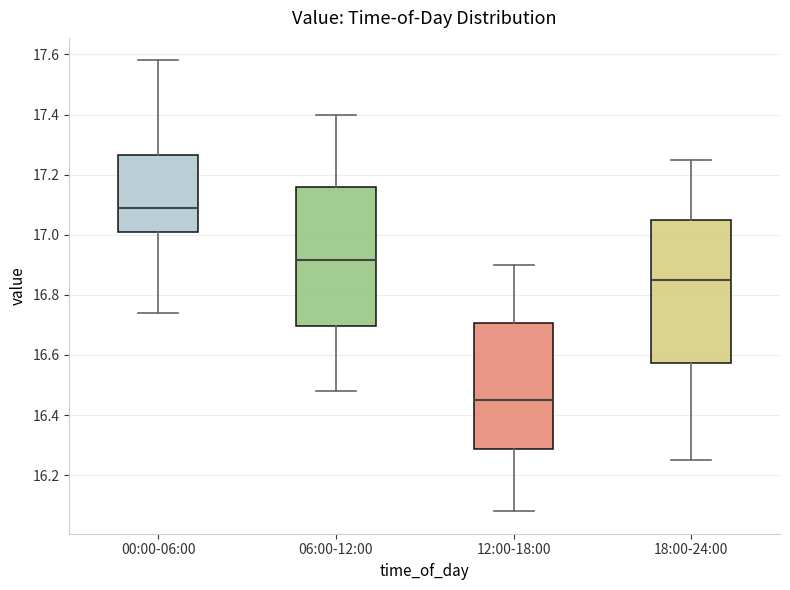

Which box's median line is the lowest?

12:00-18:00